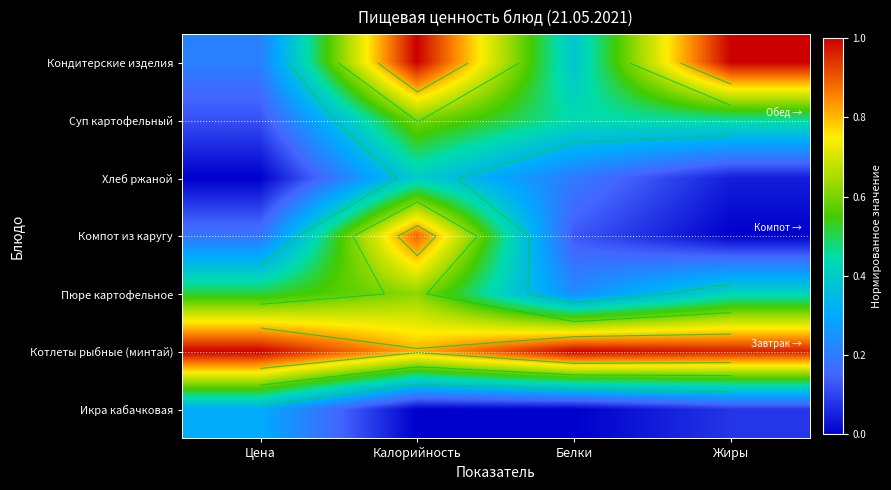

The value of Суп картофельный at Калорийность is 0.2. True or false?

False